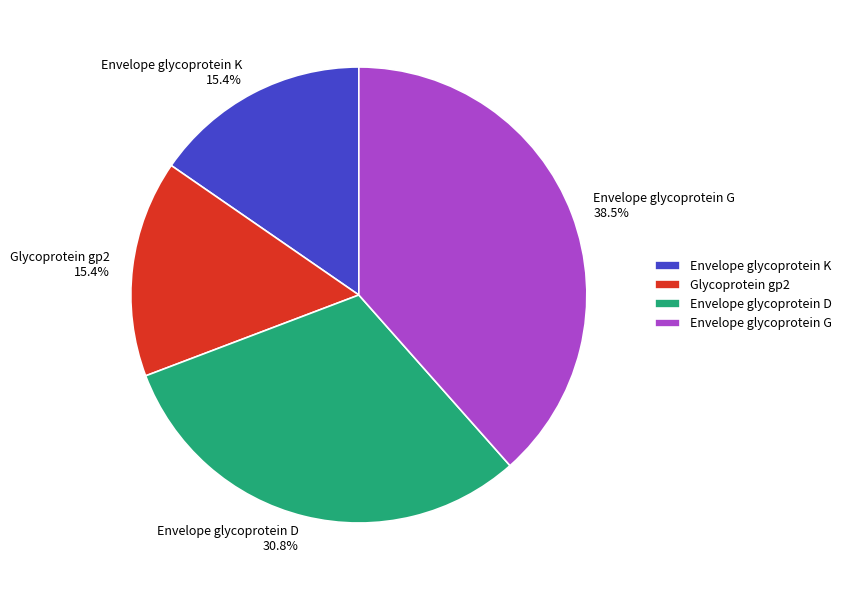

Is the sum of Envelope glycoprotein D and Glycoprotein gp2 greater than half?

No